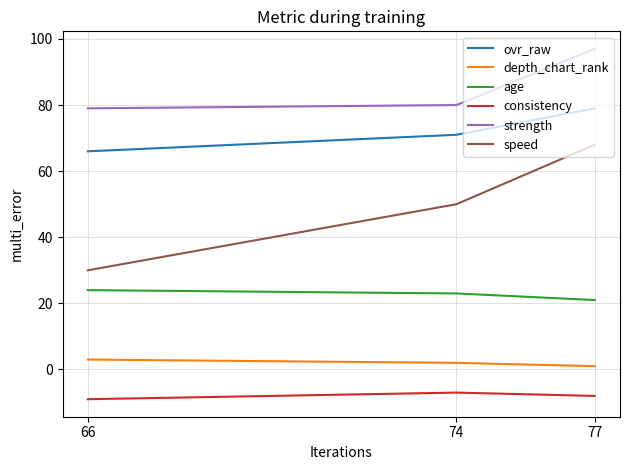

Where does the age series first go above 23?

66